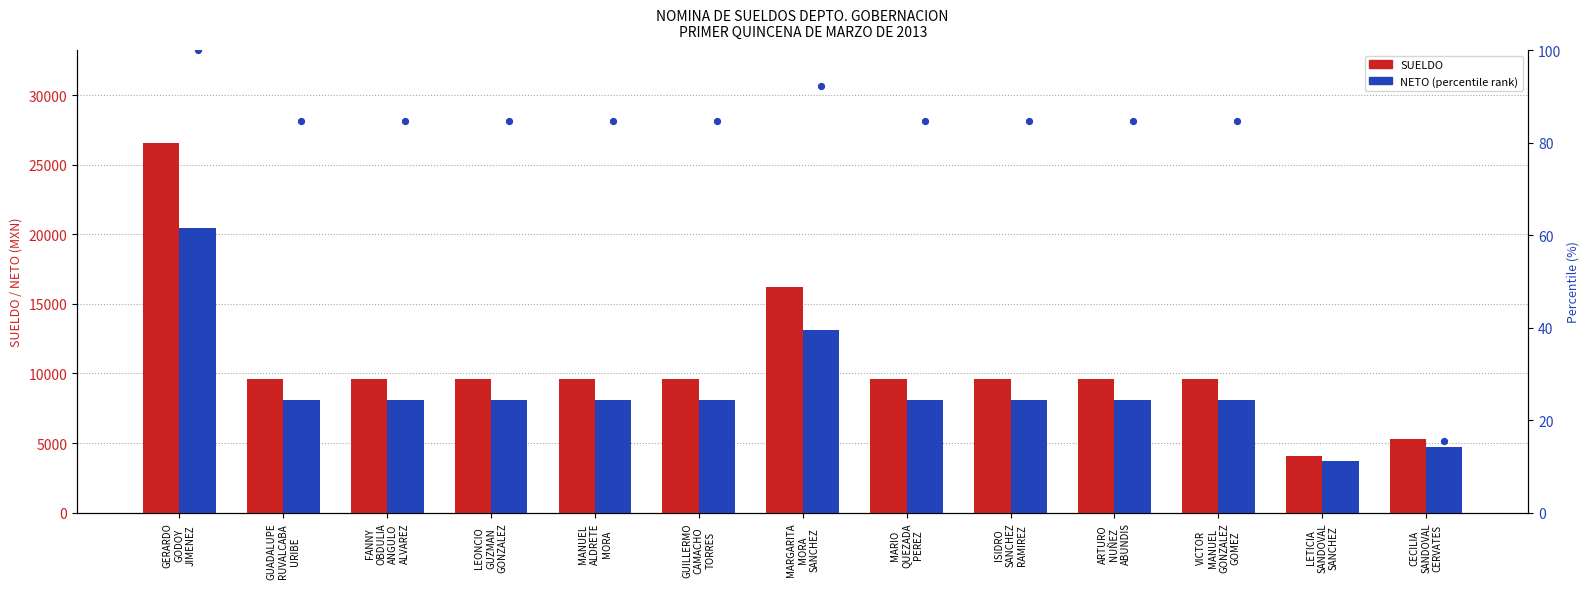

Which series has the largest total across all categories?

SUELDO